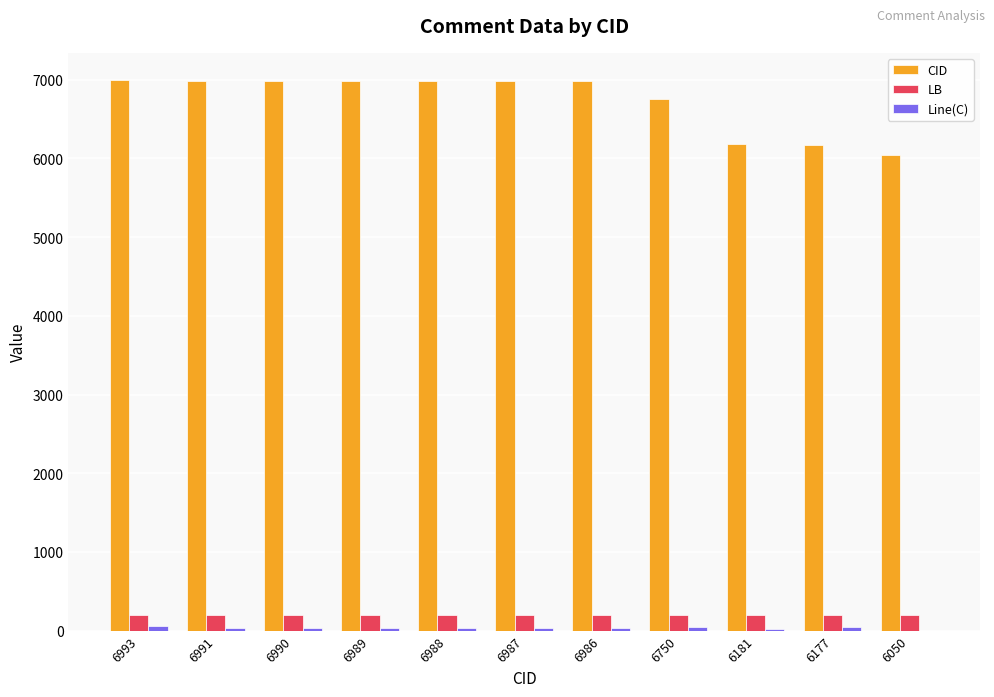

Between 6991 and 6750, which series saw the biggest shift?

CID